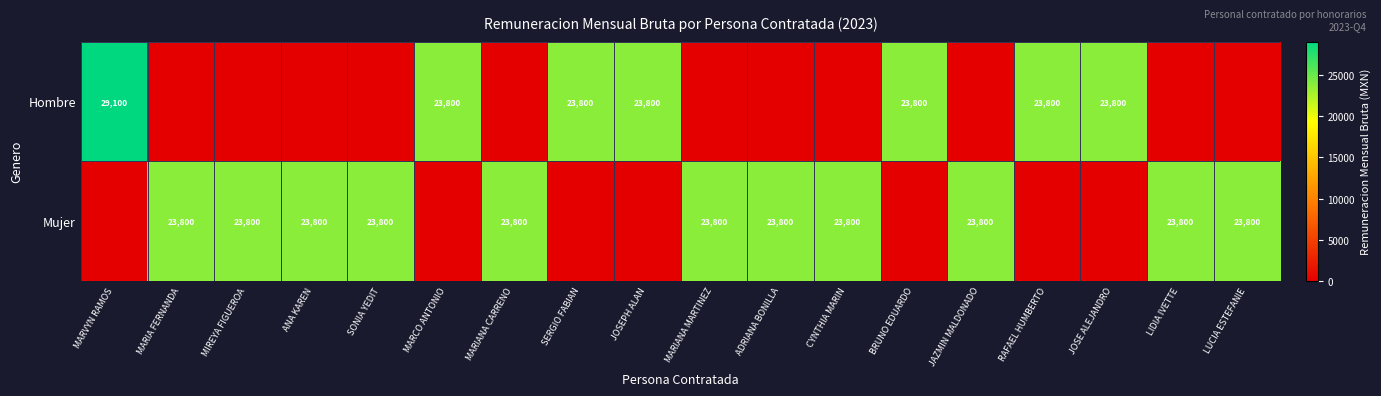

What is the difference between the second highest and second lowest values in the row_0 series?

23800